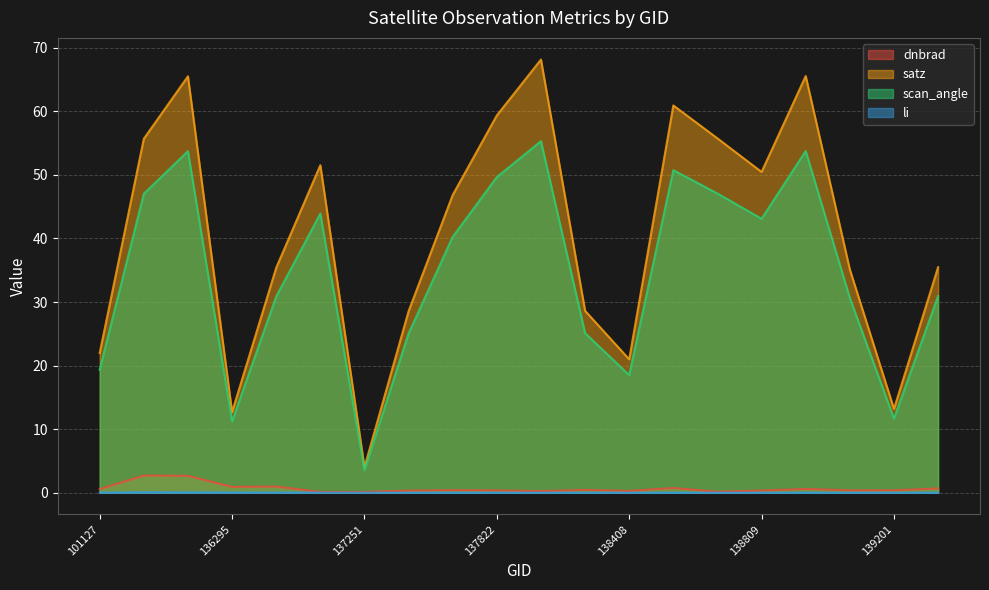

At which category is the sum across all series the highest?

138010